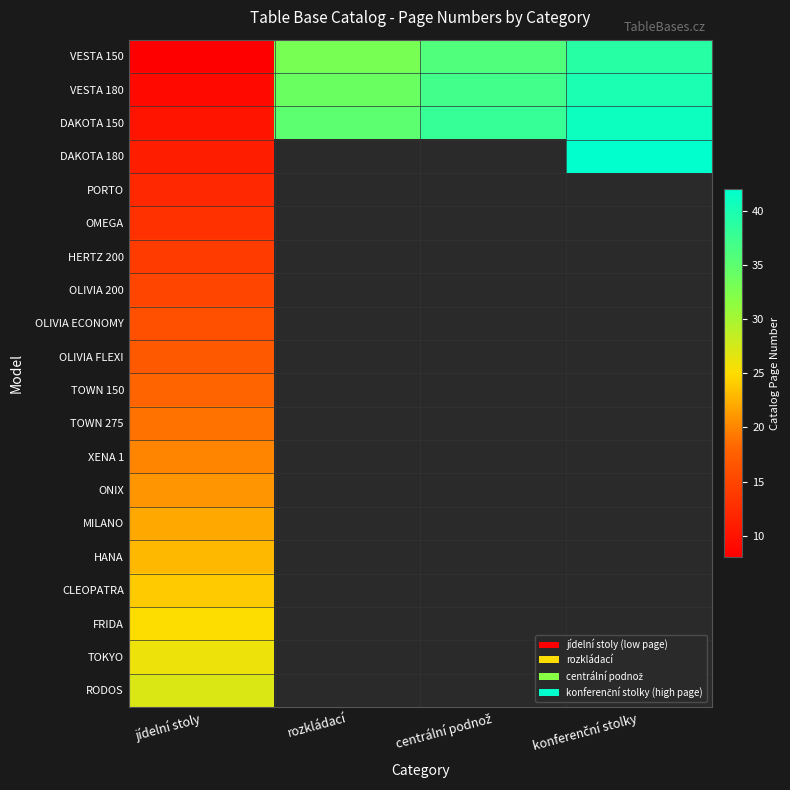

At how many categories does at least one series exceed 38?

1